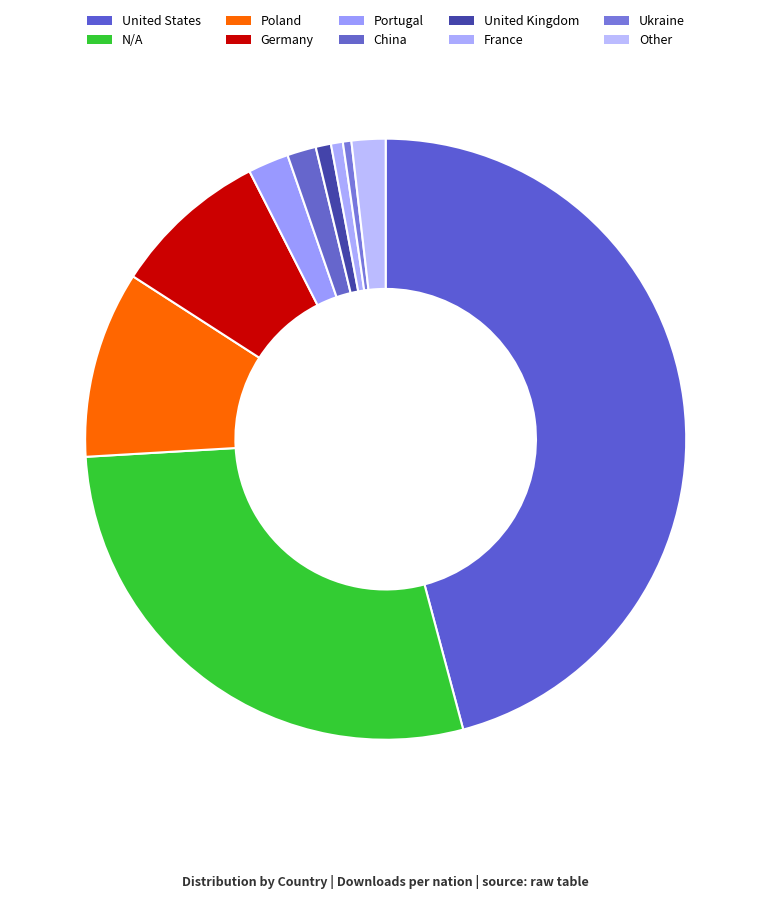

True or false: Poland accounts for 1% of the total.

False